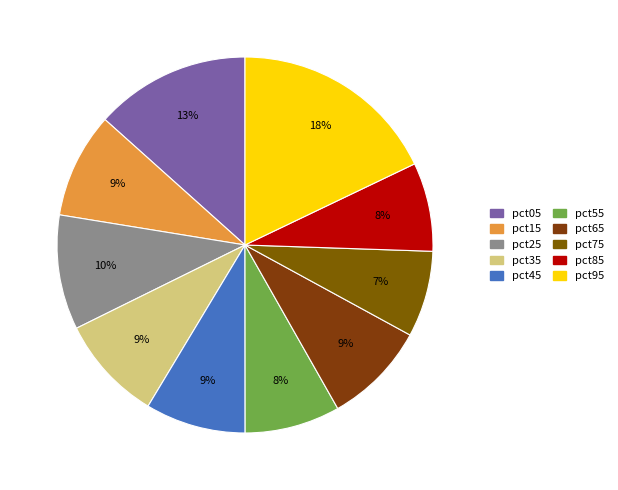

How many slices are in this pie chart?

10